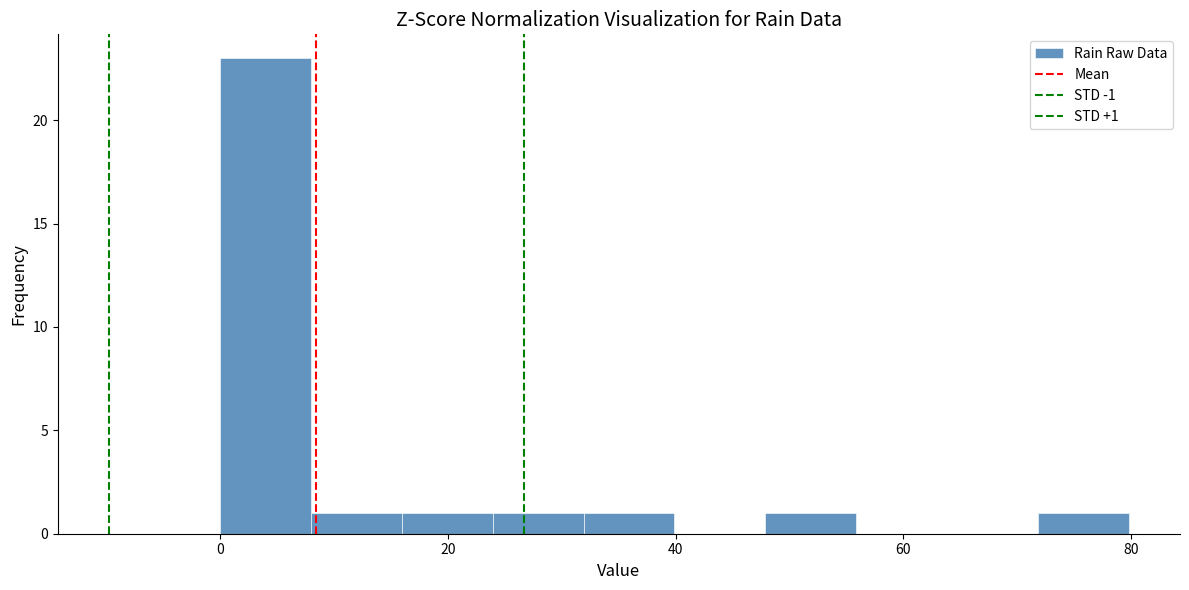

Around what value on the x-axis is the tallest bar? Give the approximate position of its centre, as read against the axis.

4